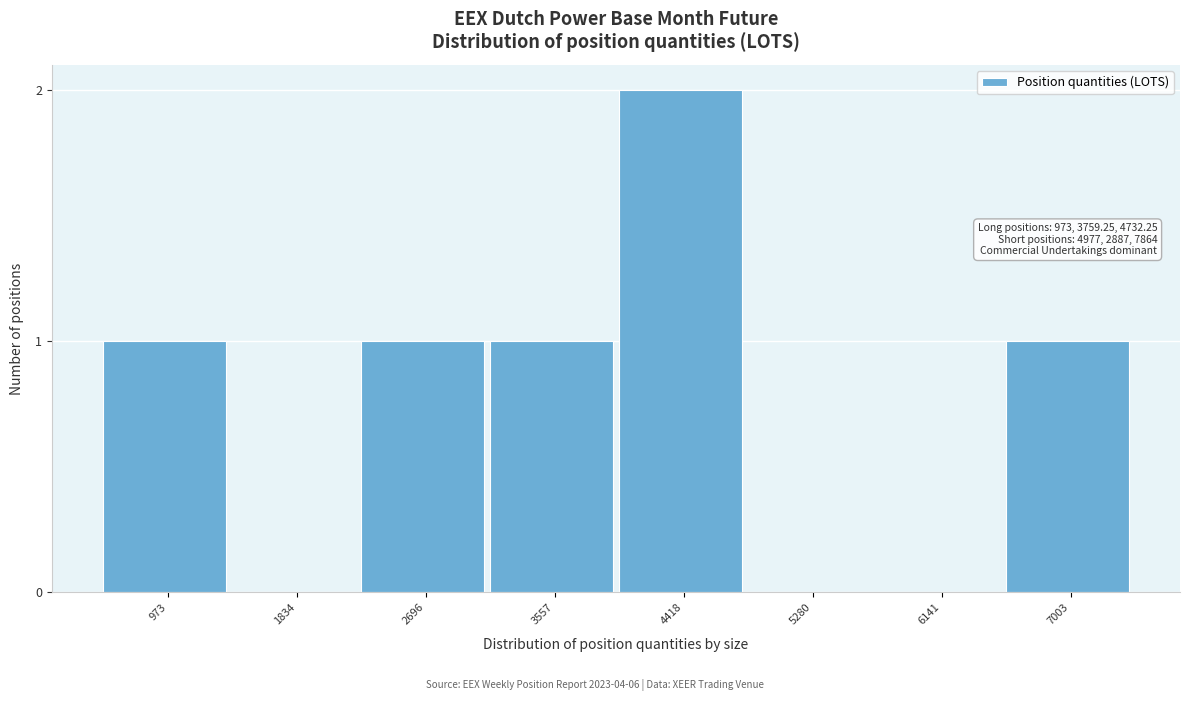

Reading left to right, transcribe all the data shown in this chart.

973=1	1834=0	2696=1	3557=1	4418=2	5280=0	6141=0	7003=1